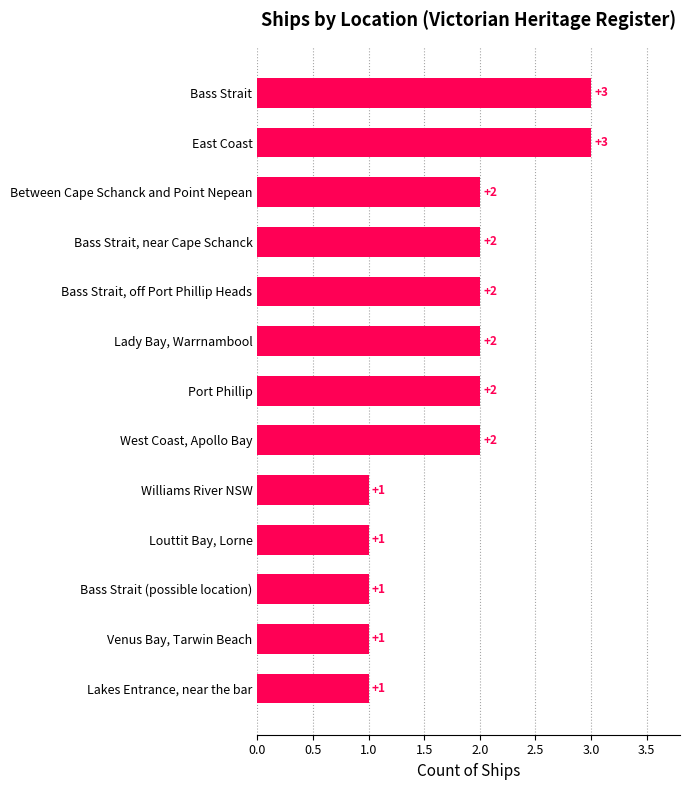

How many values are between 1 and 2?

11